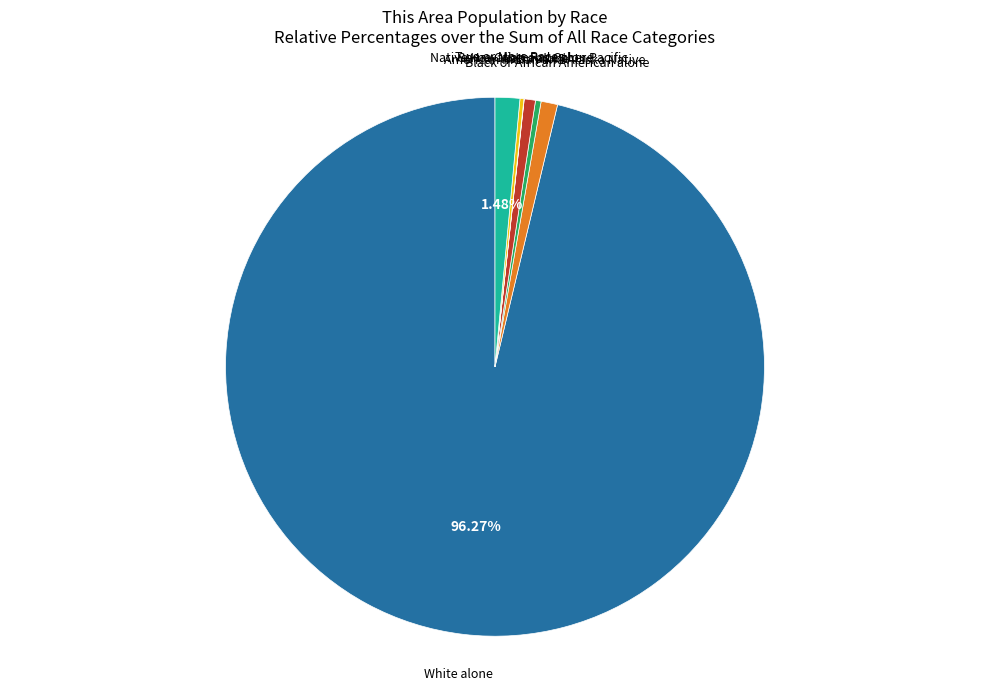

What is the ratio of the value at Black or African American alone to the value at Asian alone?

1.5